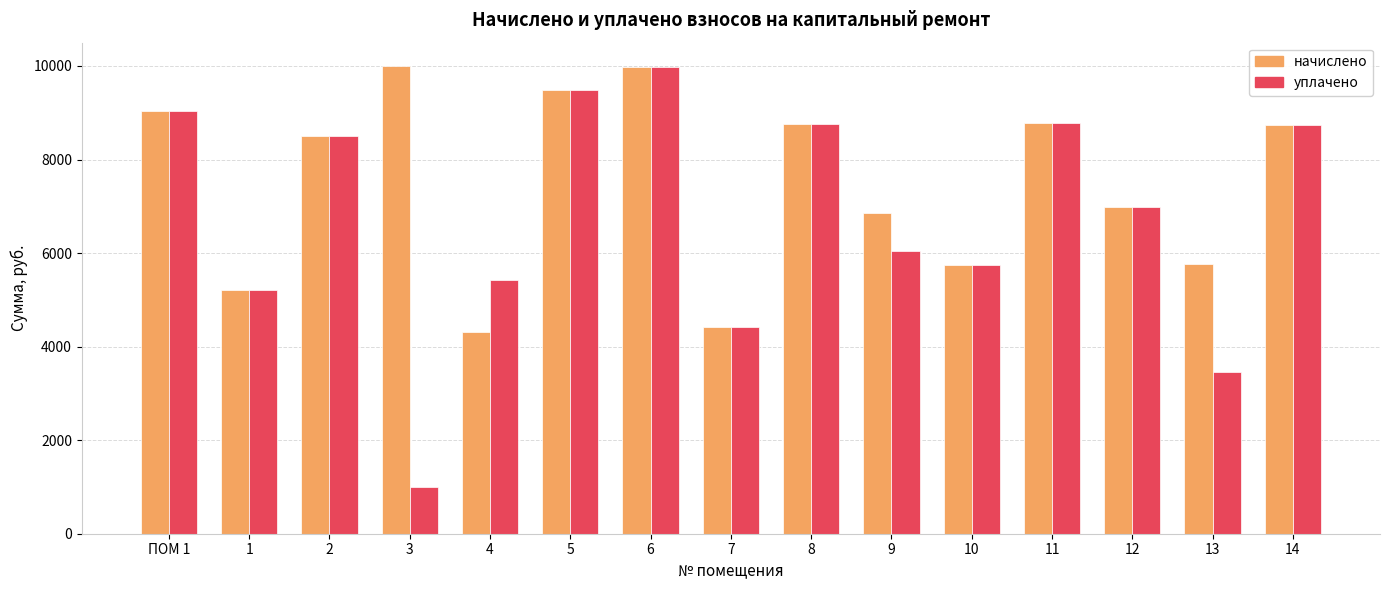

Which series has the largest range (max minus min)?

уплачено